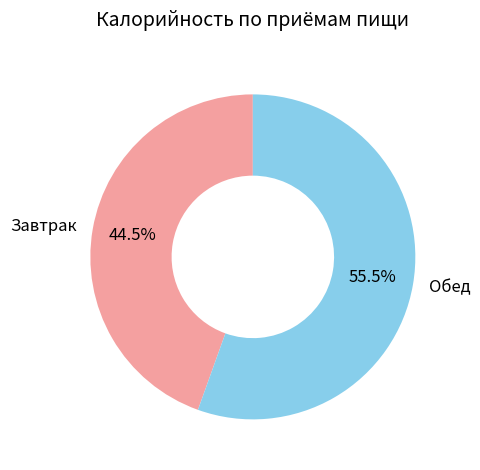

Does Обед account for over 50% of the chart?

Yes